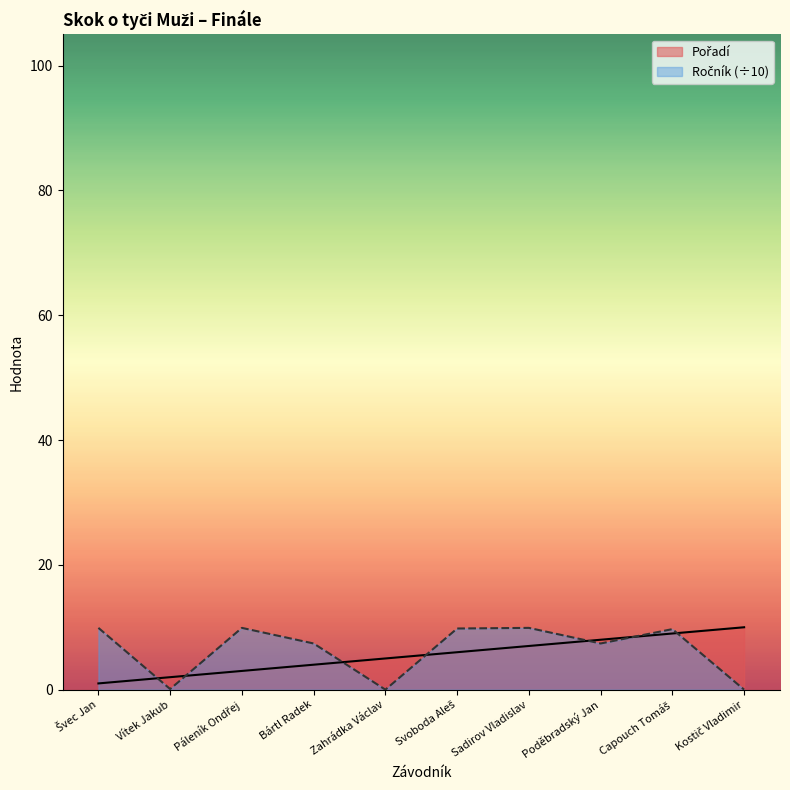

At how many categories does at least one series exceed 1?

10